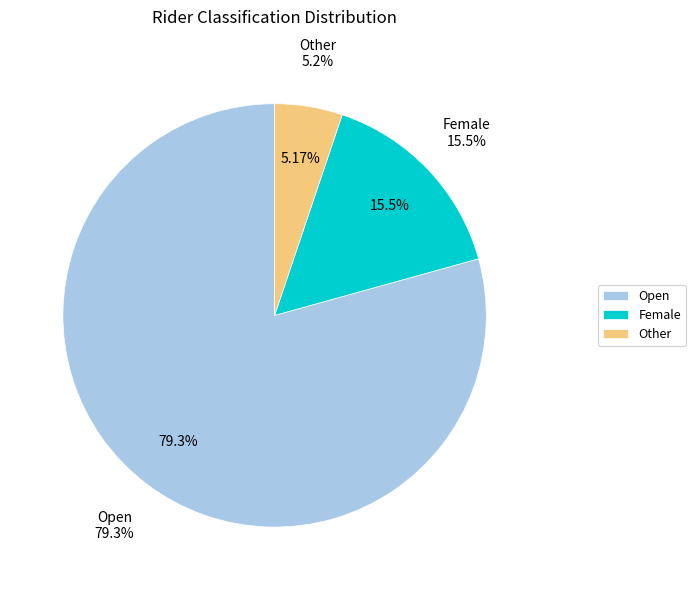

To the nearest percent, what is the average slice percentage?

33%